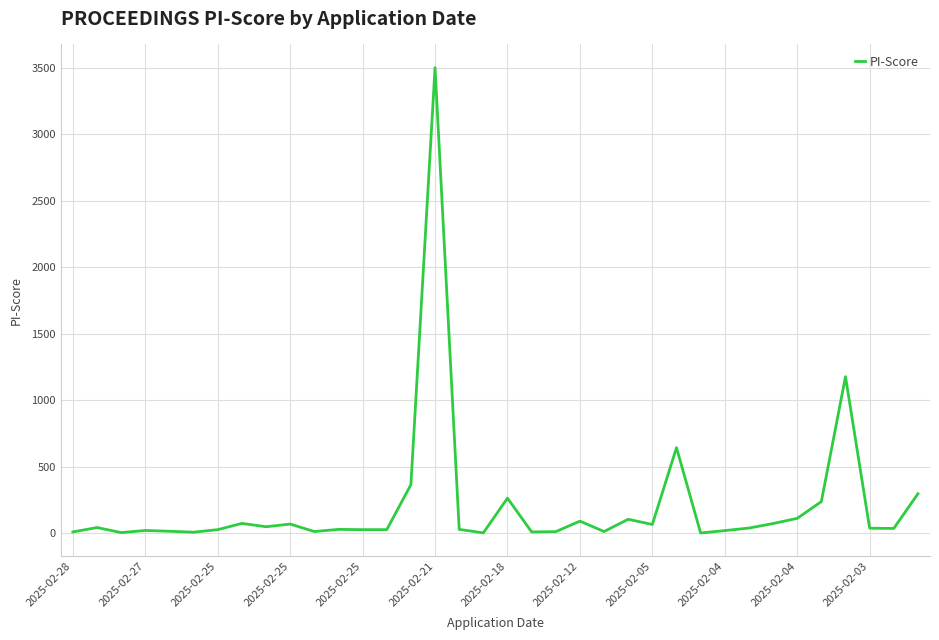

What is the difference between the maximum and minimum values?

3497